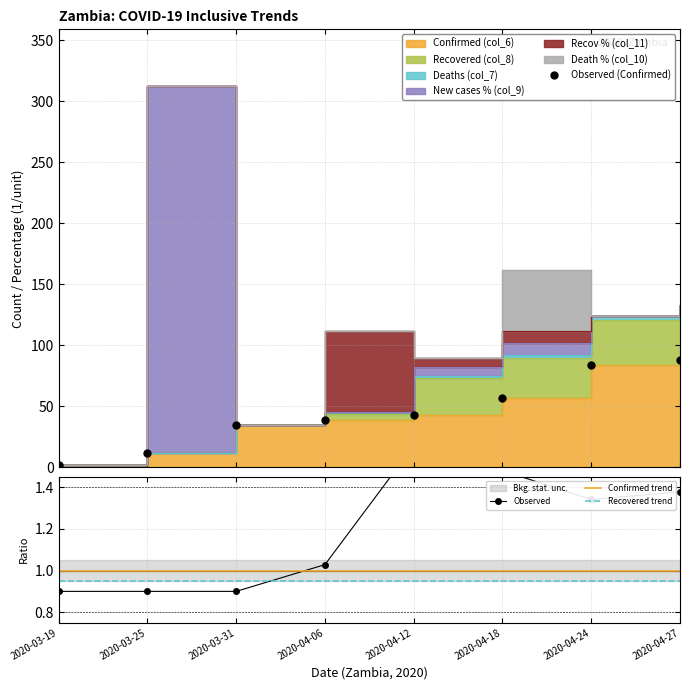

True or false: Confirmed trend and Recovered trend intersect in this chart.

False